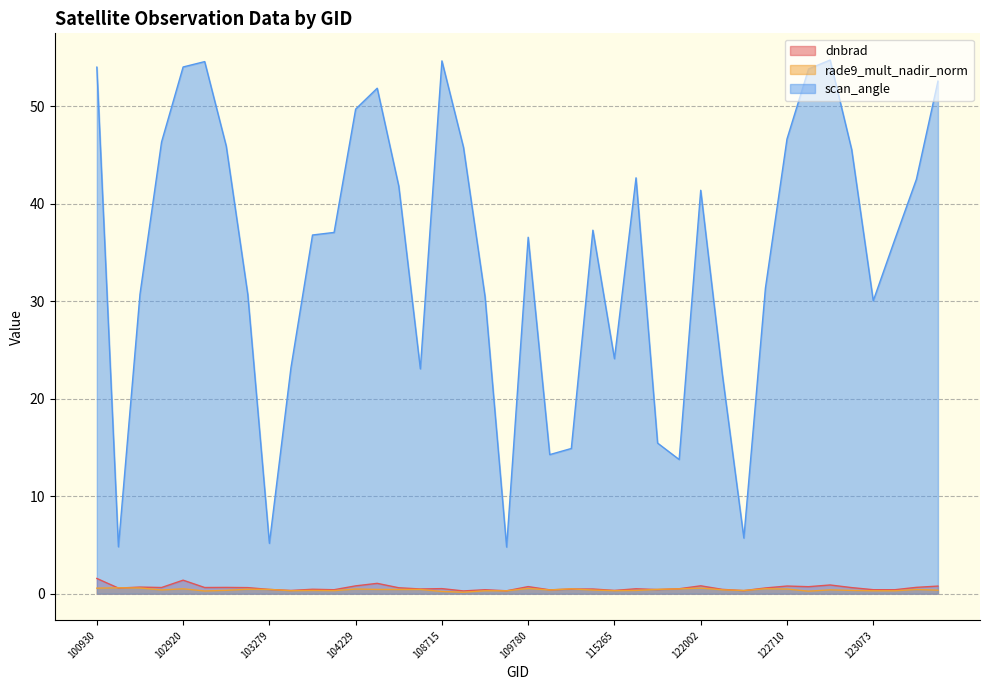

List the series in order of their peak value, highest first.

scan_angle, dnbrad, rade9_mult_nadir_norm